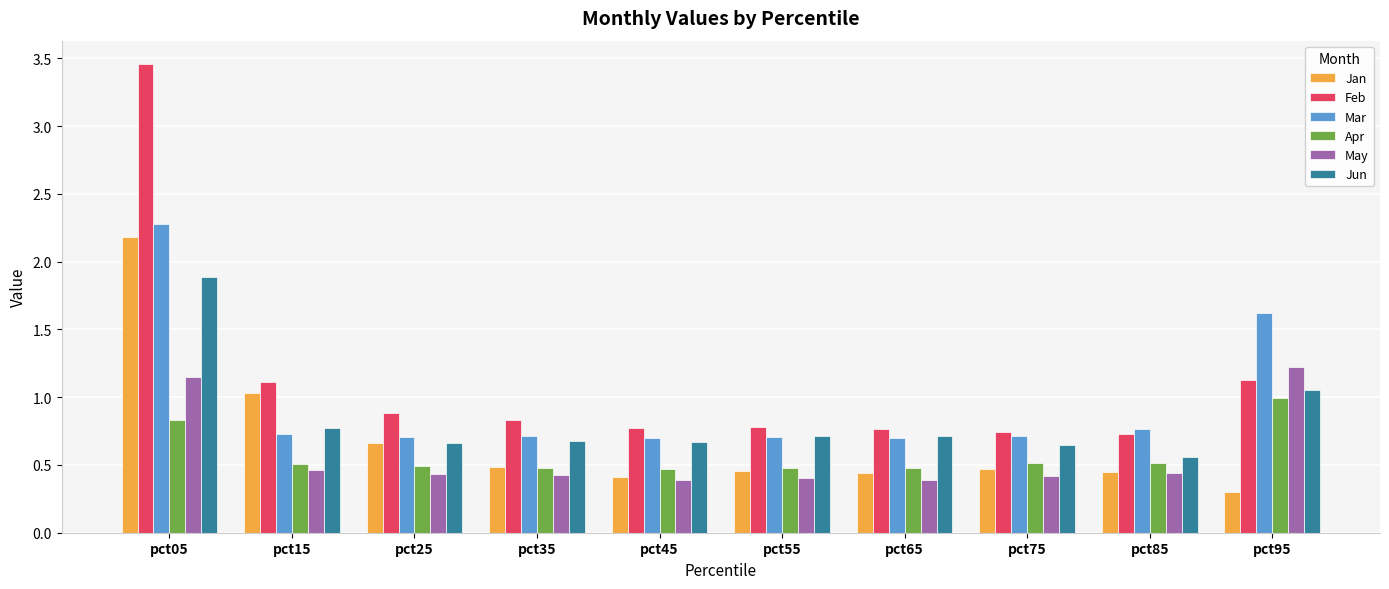

What is the spread (max minus min) of values at pct05?

2.6